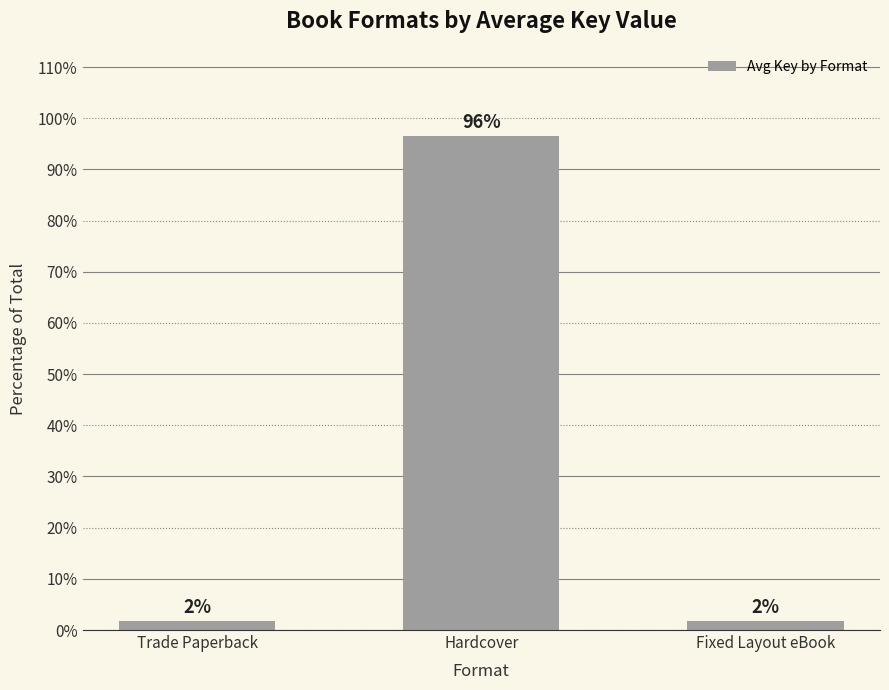

How many bars are there in total?

3